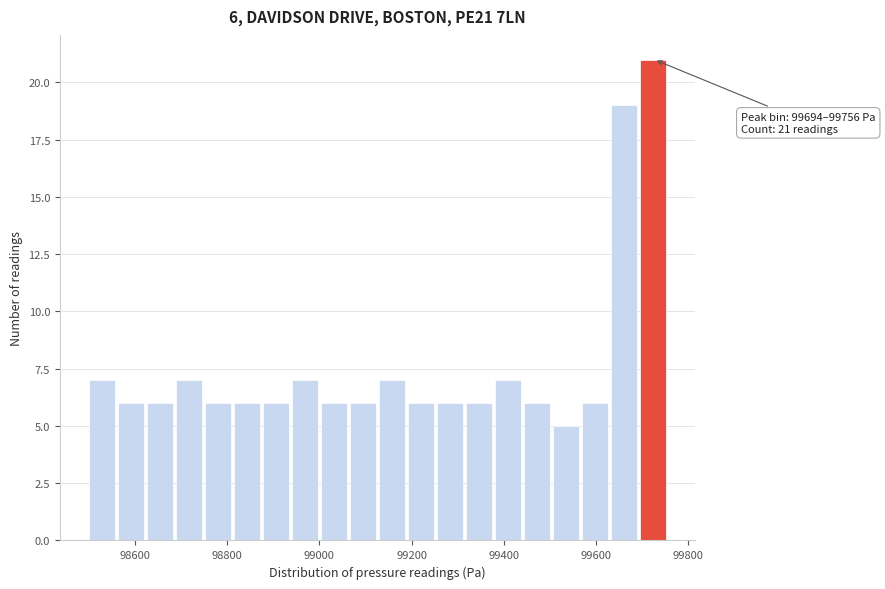

Around what value on the x-axis is the tallest bar? Give the approximate position of its centre, as read against the axis.

99720